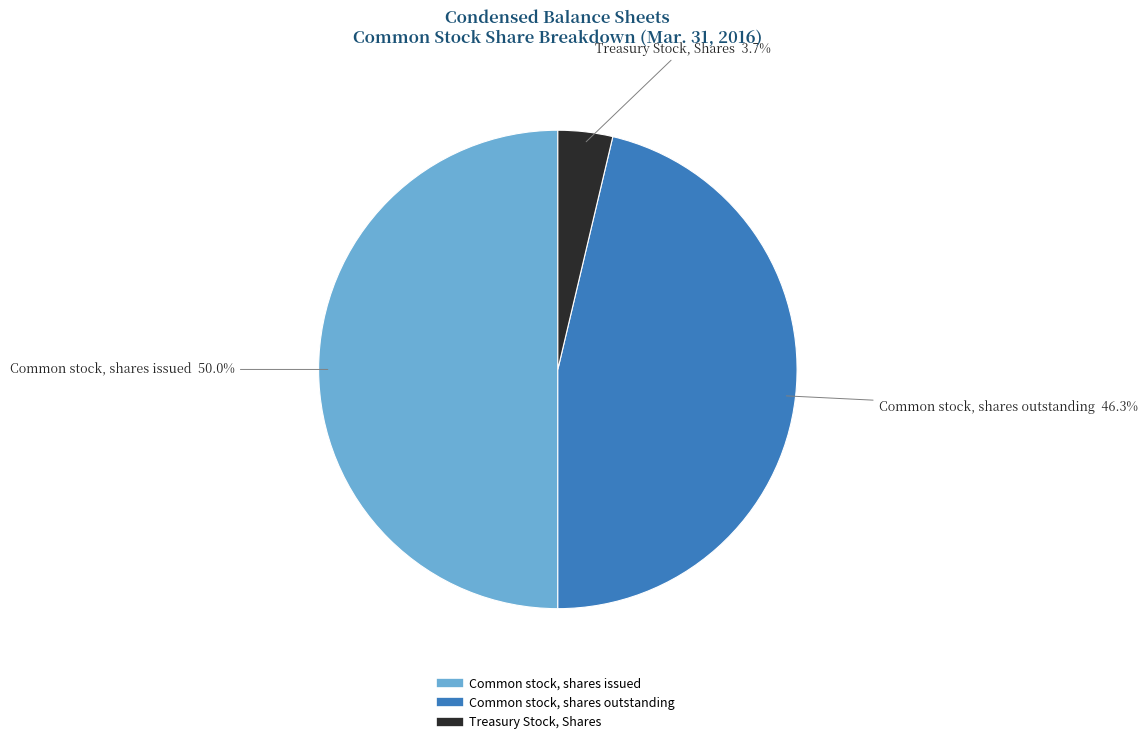

Rank the categories by value from highest to lowest.

Common stock, shares issued, Common stock, shares outstanding, Treasury Stock, Shares